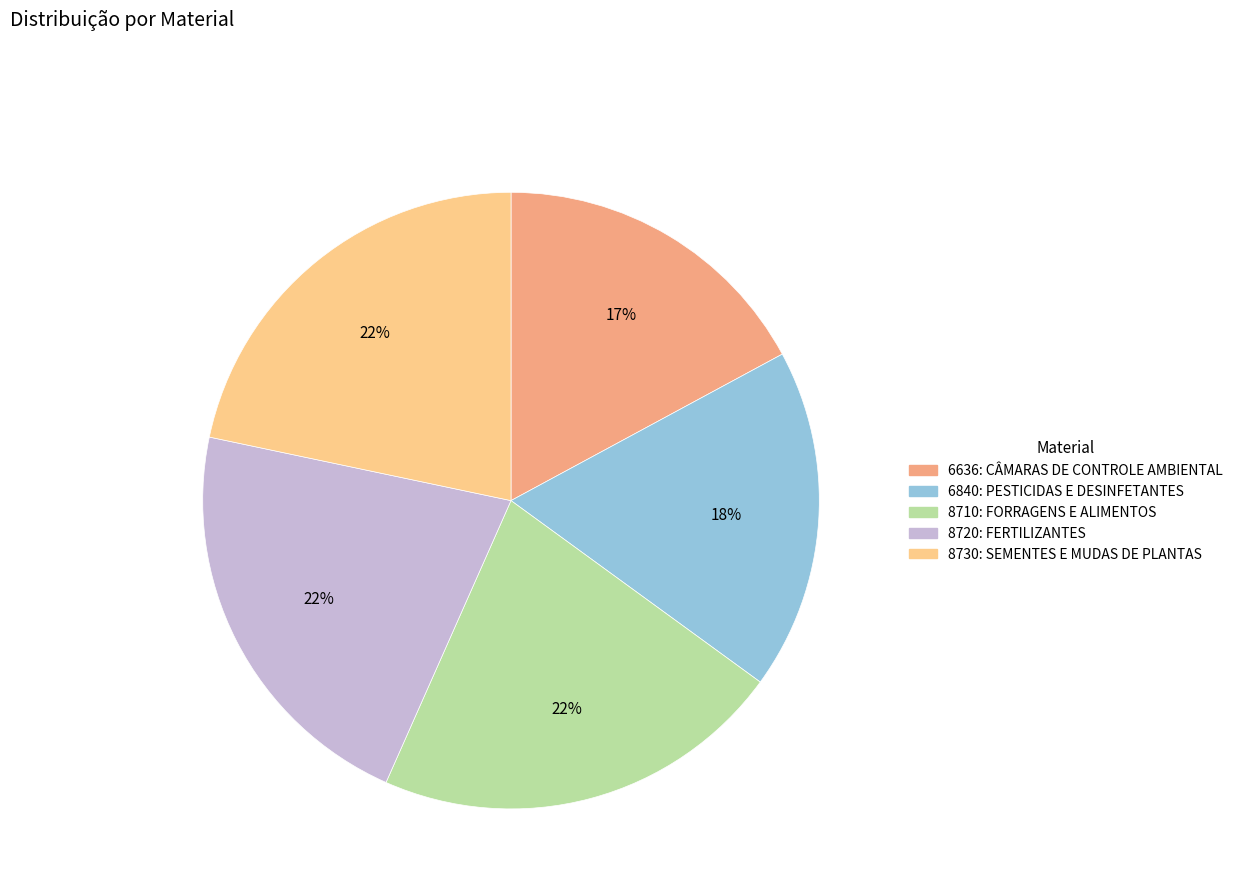

Count the number of slices in the pie.

5